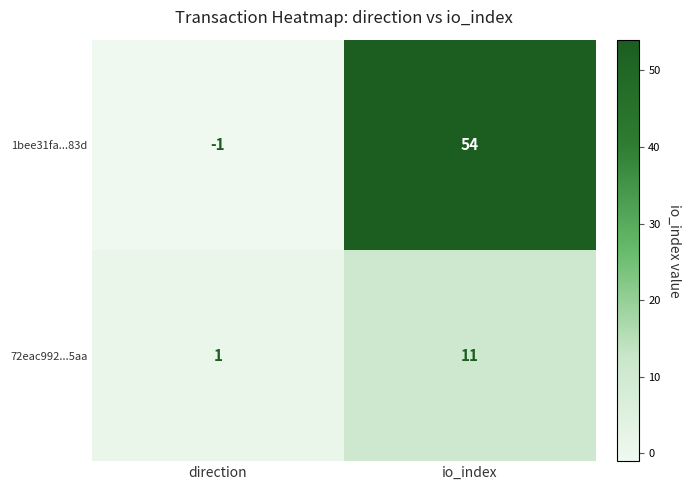

Rank the series at direction from highest to lowest value.

72eac992...5aa, 1bee31fa...83d